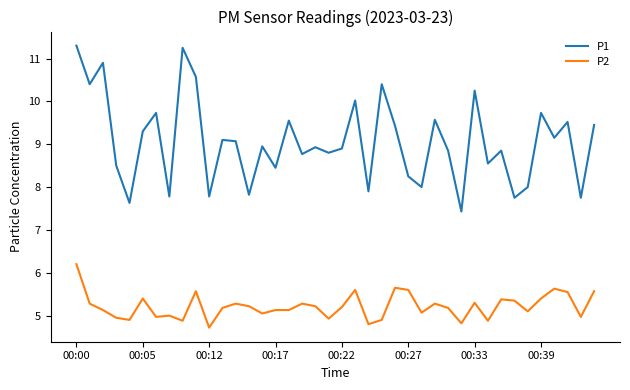

What is the minimum value shown in the chart?

4.7